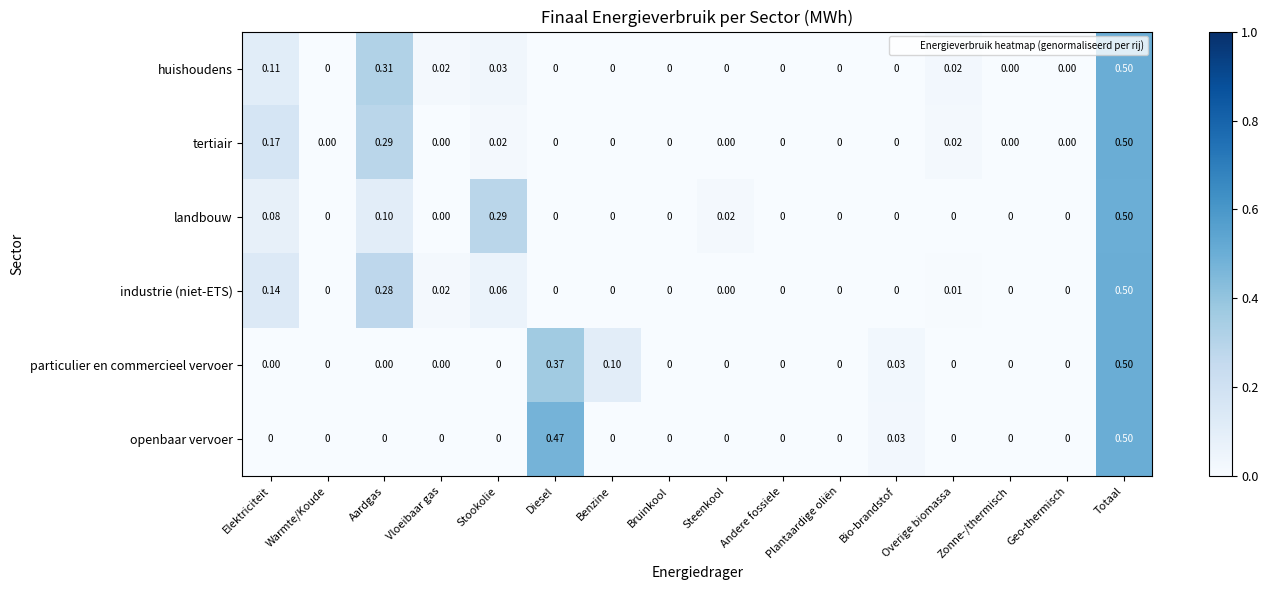

At which category is the sum across all series the highest?

Totaal